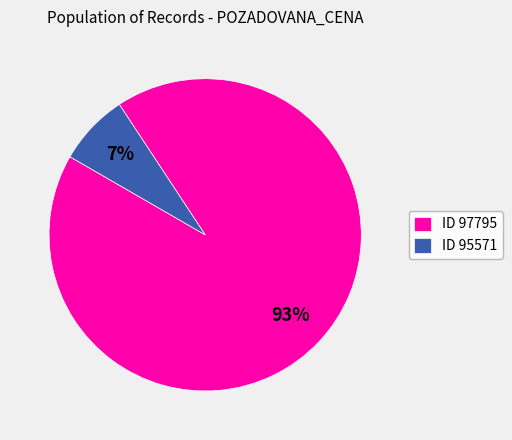

Rank the categories by value from lowest to highest.

ID 95571, ID 97795